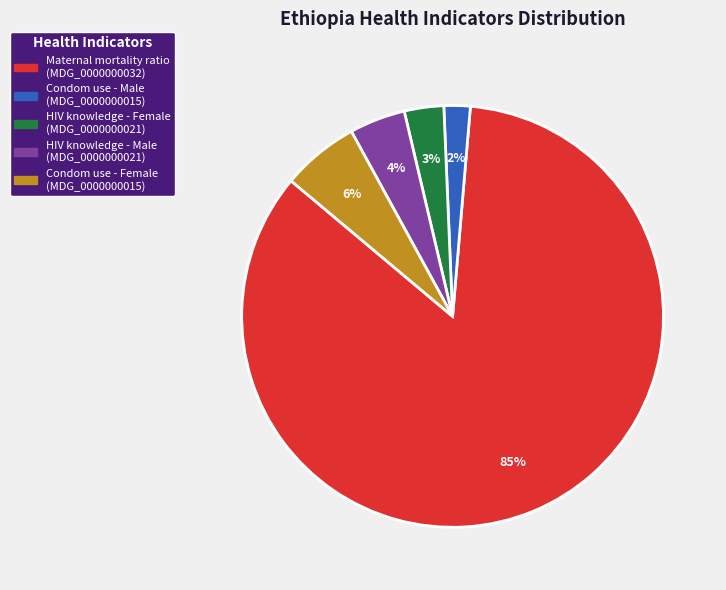

Which category has the biggest portion of the pie?

Maternal mortality ratio (MDG_0000000032)